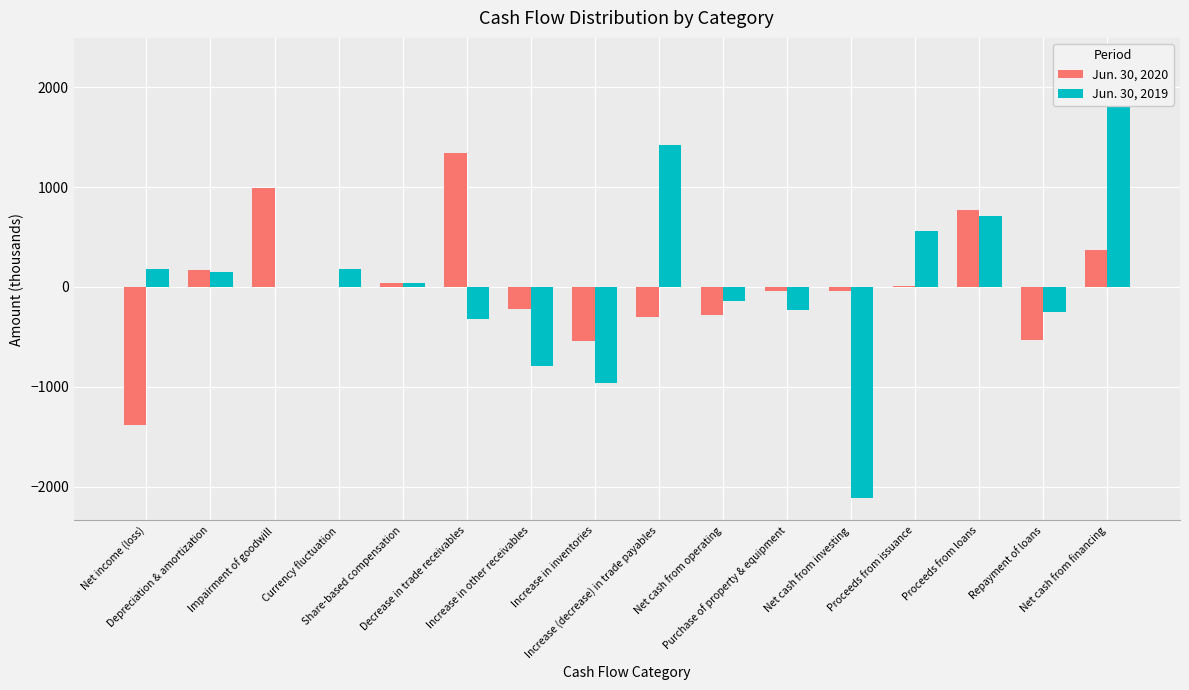

How many bars are there in total?

32